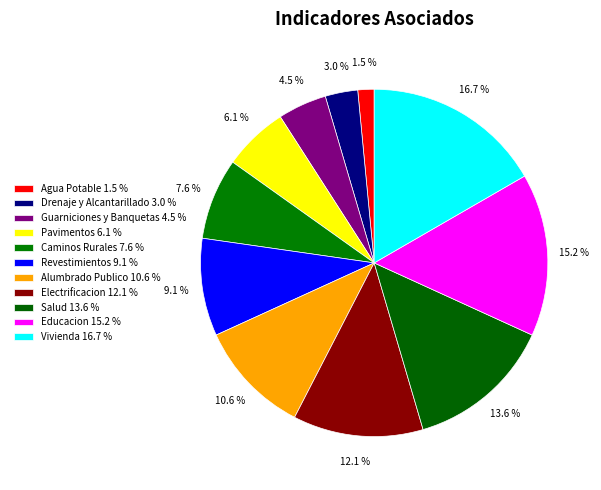

What is the smallest slice in the pie chart?

Agua Potable